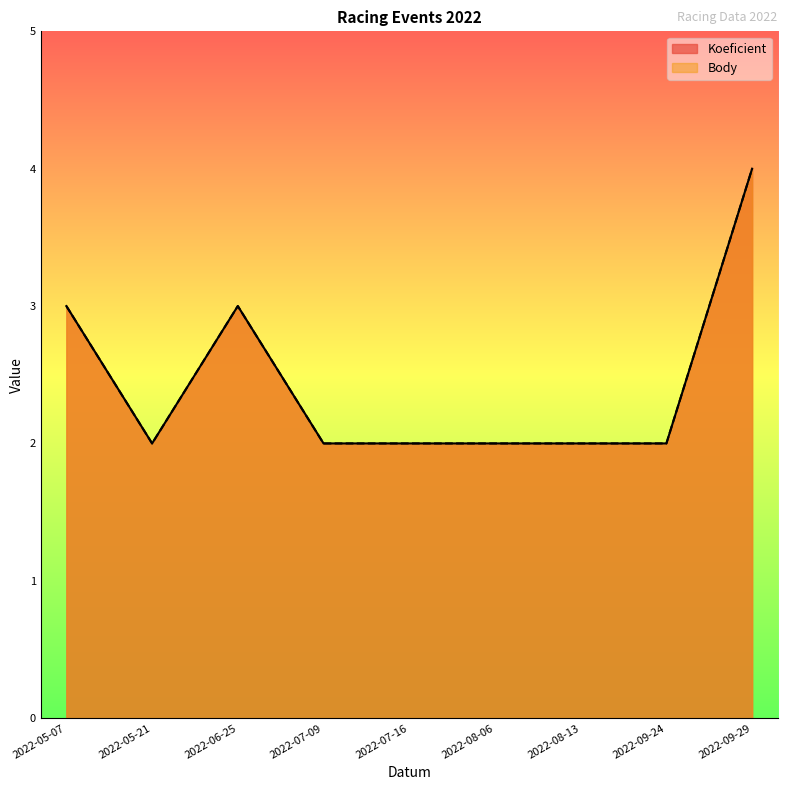

Is the value of Koeficient at 2022-08-06 greater than the value of Body at 2022-05-21?

No